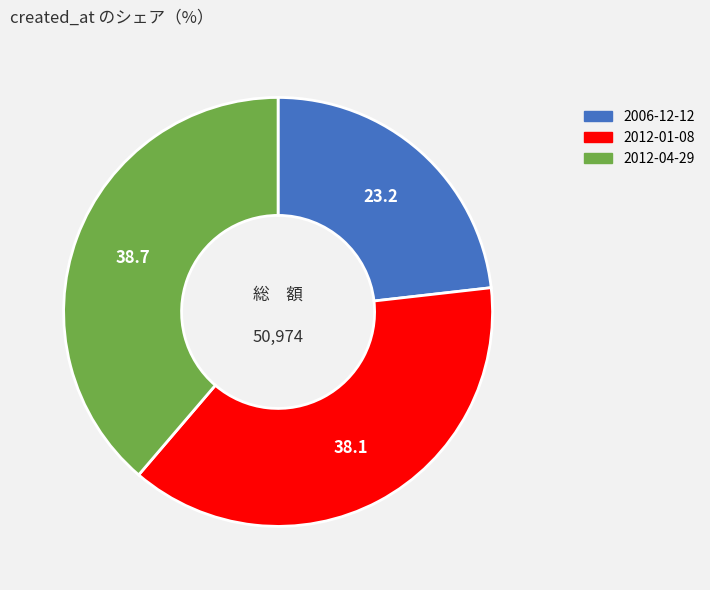

Is 2006-12-12 the majority of the pie?

No